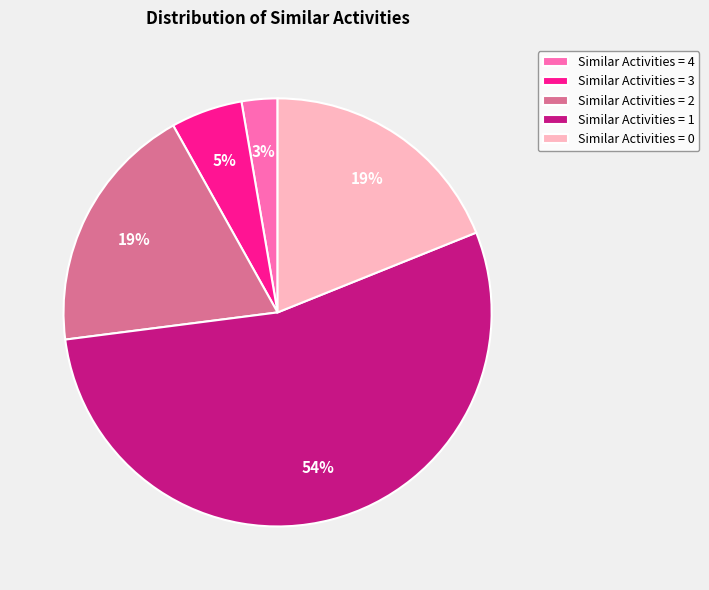

To the nearest percent, what is the average slice percentage?

20%